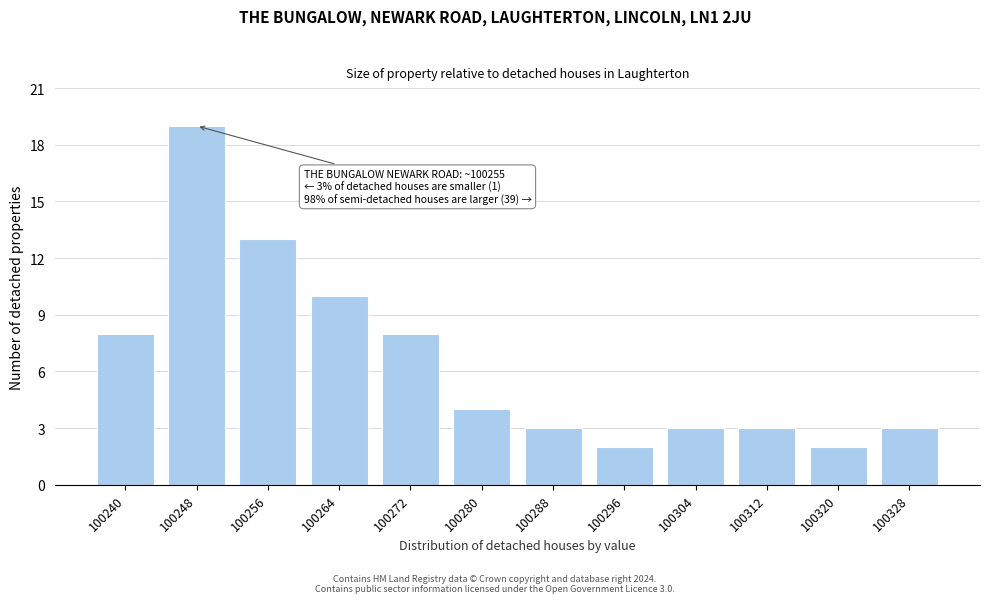

Reading left to right, extract all data points from this chart.

100240=8	100248=19	100256=13	100264=10	100272=8	100280=4	100288=3	100296=2	100304=3	100312=3	100320=2	100328=3